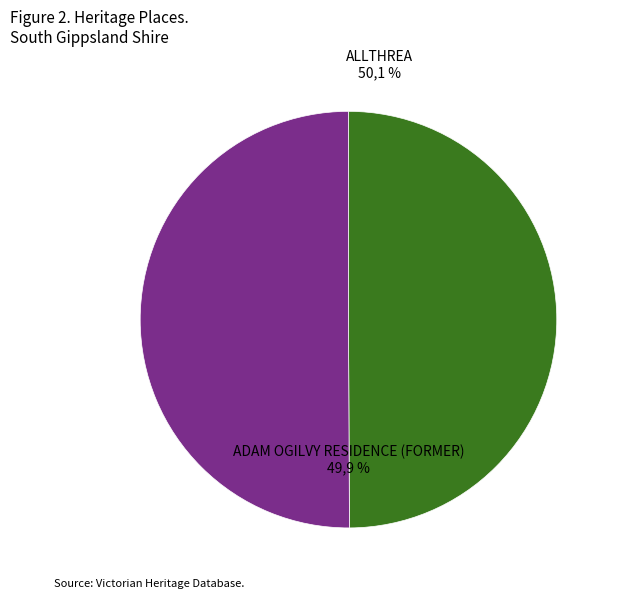

Which category has the smallest portion of the pie?

ADAM OGILVY RESIDENCE (FORMER)